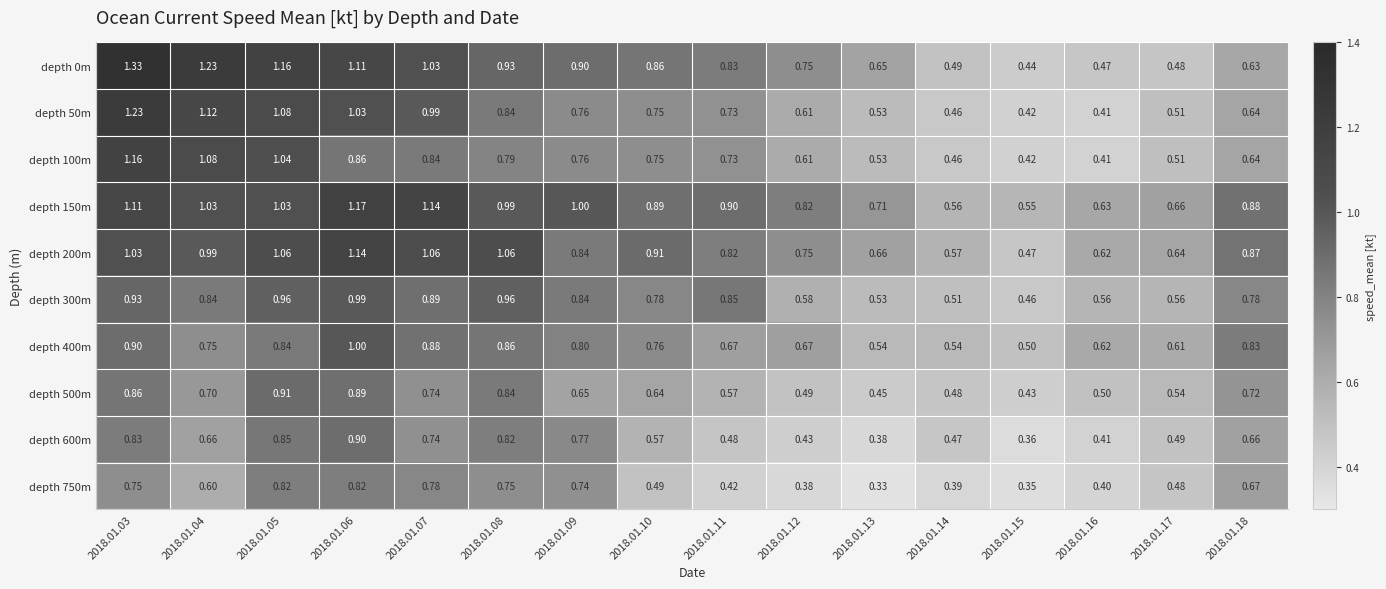

Is the value of depth 200m at 2018.01.04 greater than the value of depth 150m at 2018.01.12?

Yes